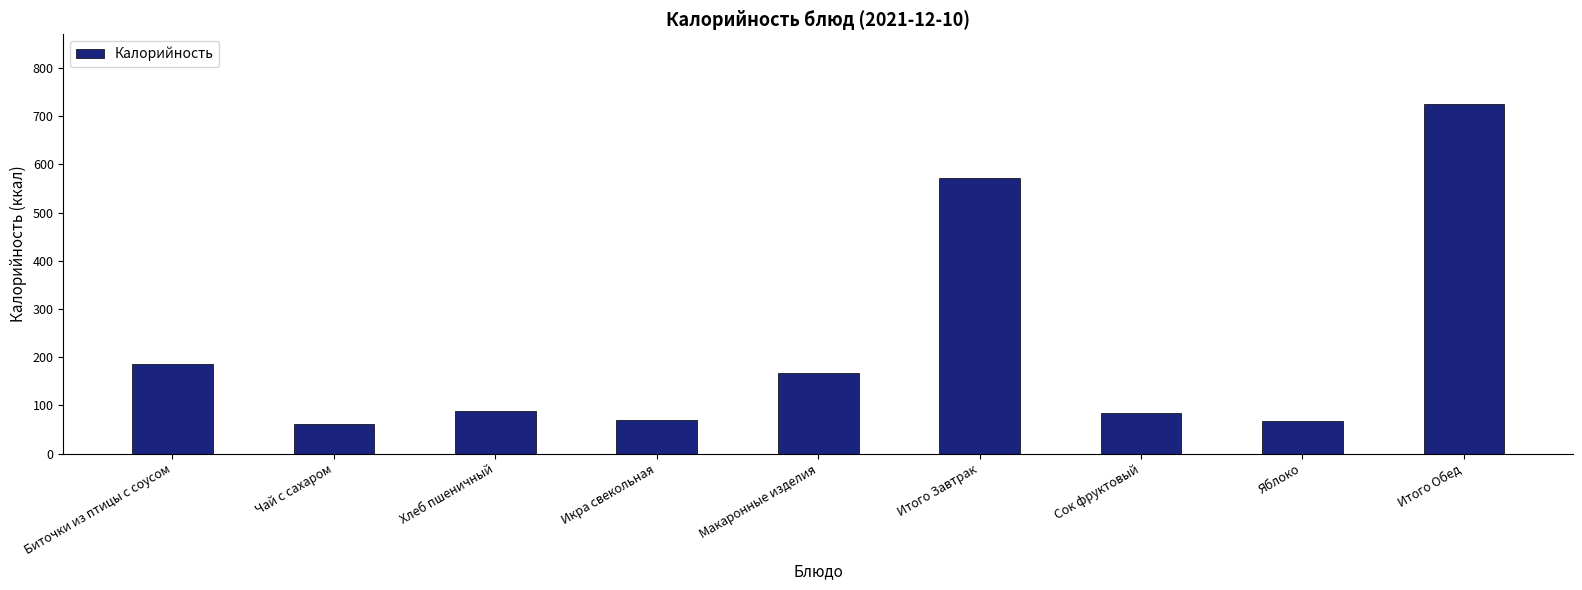

What is the approximate value at Хлеб пшеничный?

89